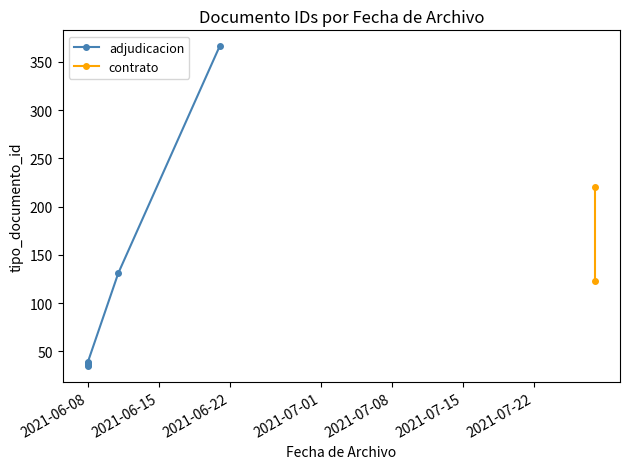

Does the chart display data point markers on the line(s)?

Yes